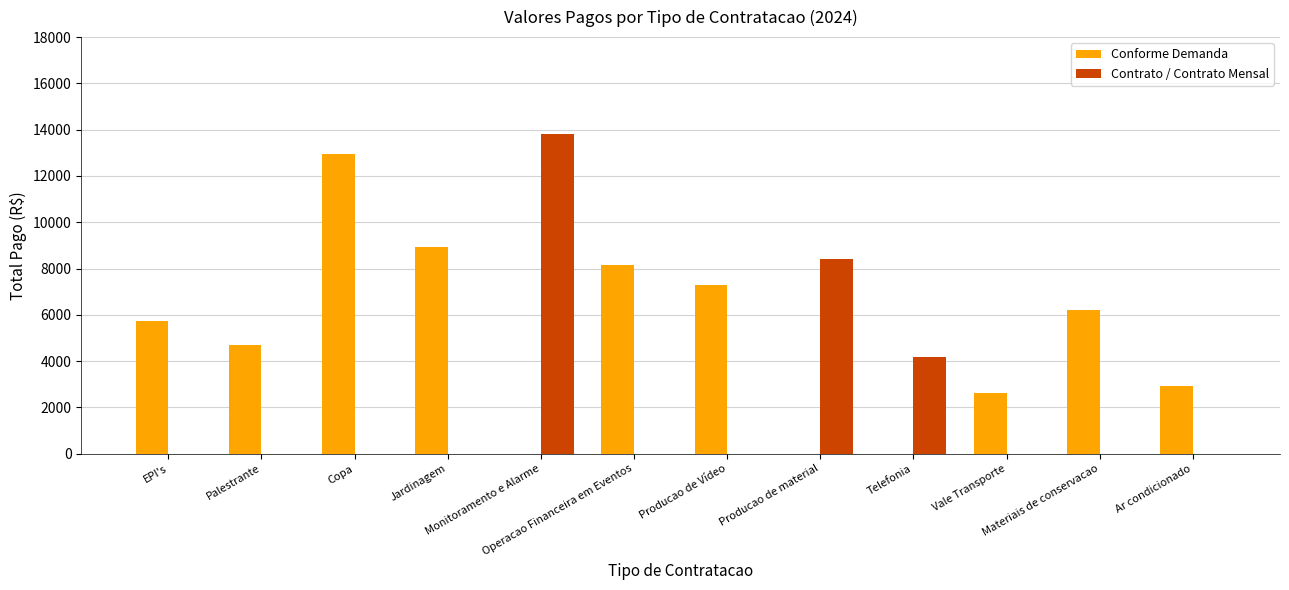

Which series has the largest total across all categories?

Conforme Demanda